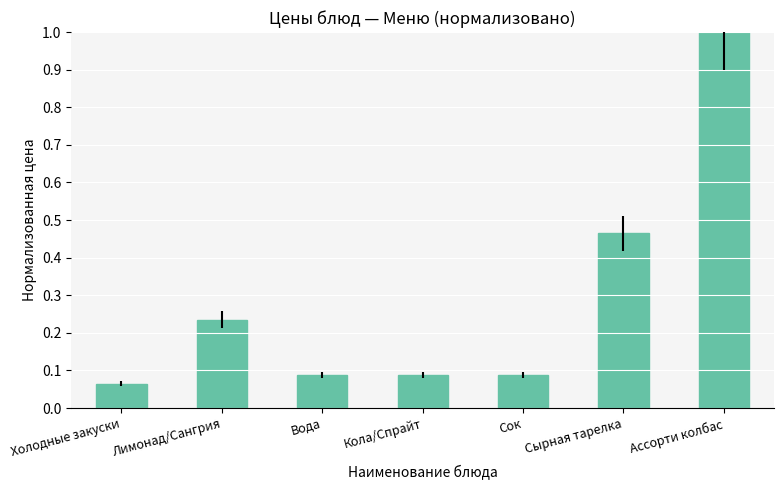

What is the label of the 1st bar from the right?

Ассорти колбас